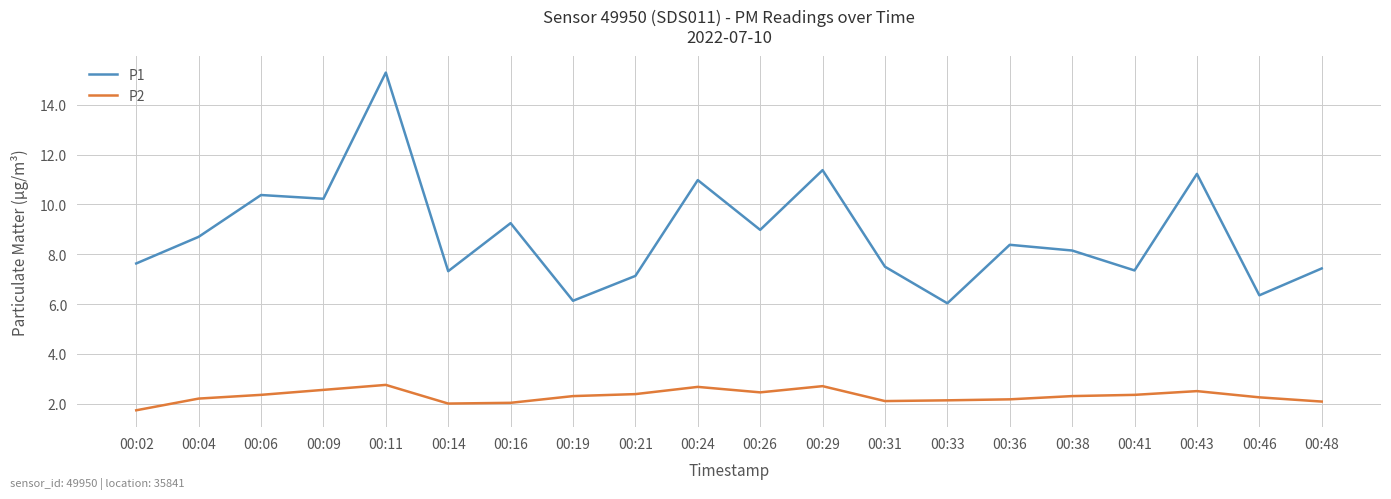

What is the sum of all P2 values?

46.0